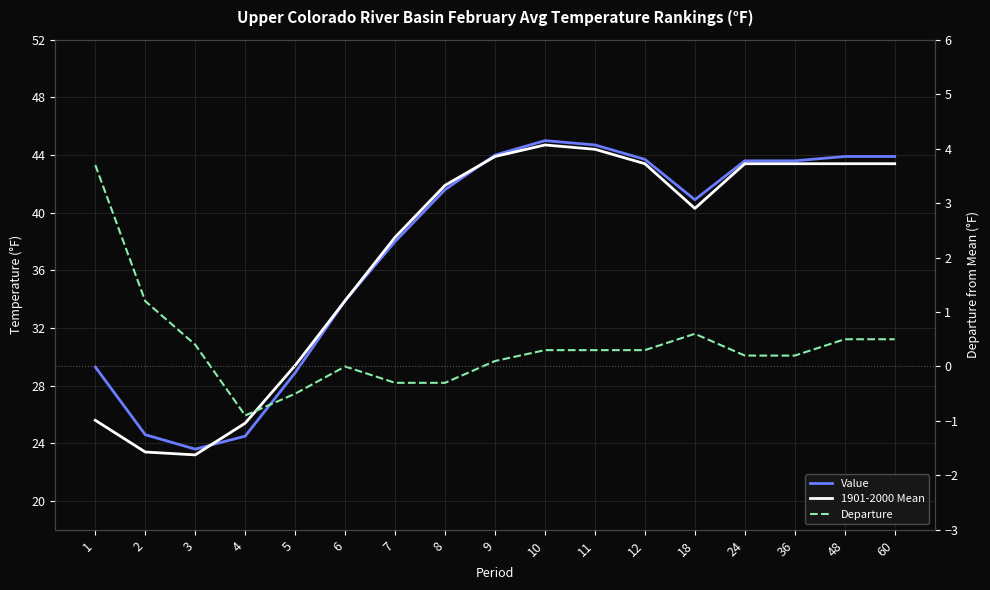

Which category has the highest value across all series?

10